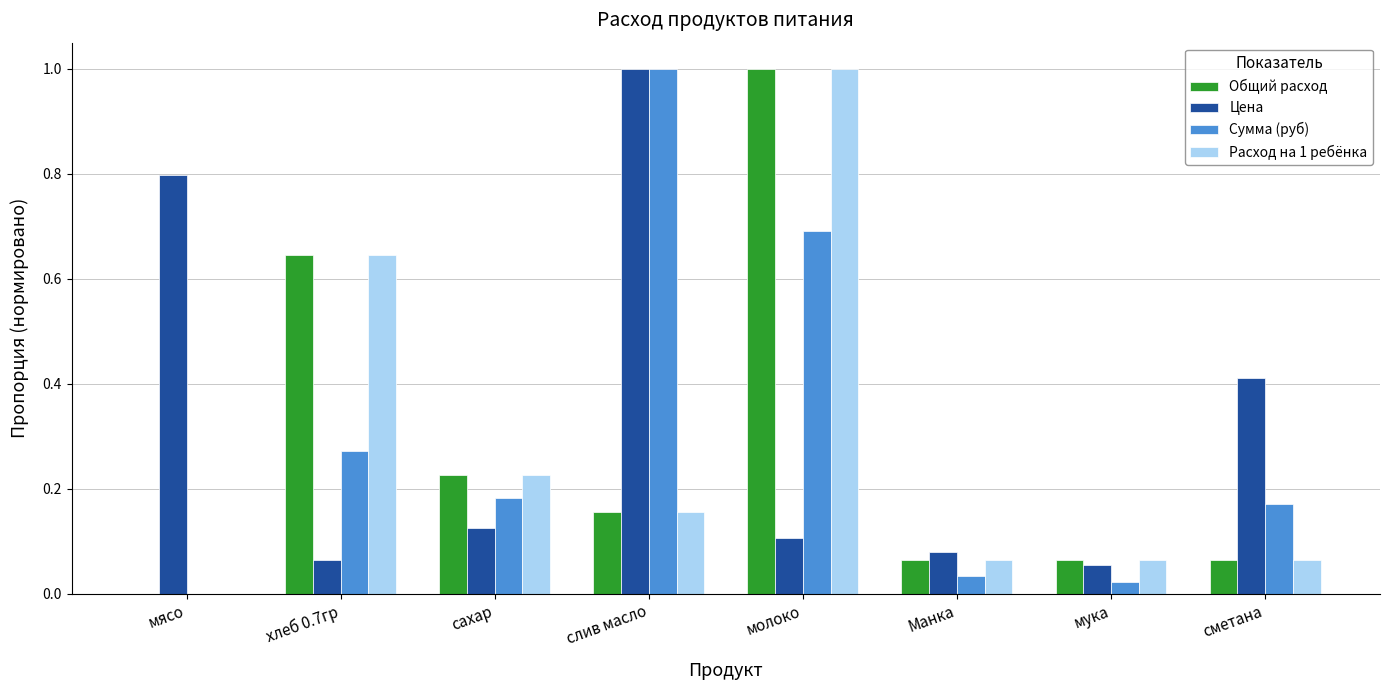

What is the sum of all Сумма (руб) values?

2.4